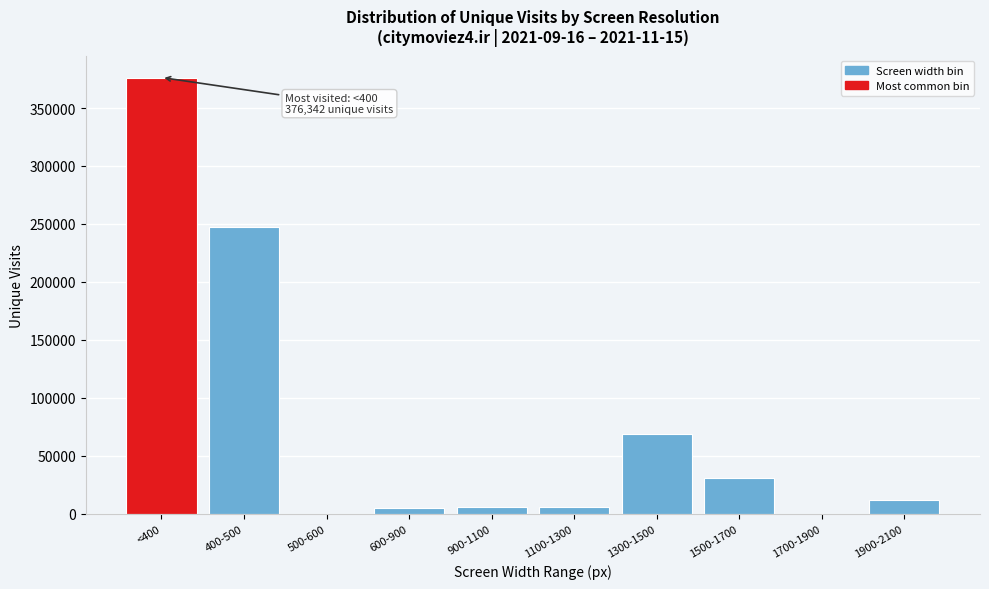

Is it true that the value at 1300-1500 is 68834?

True